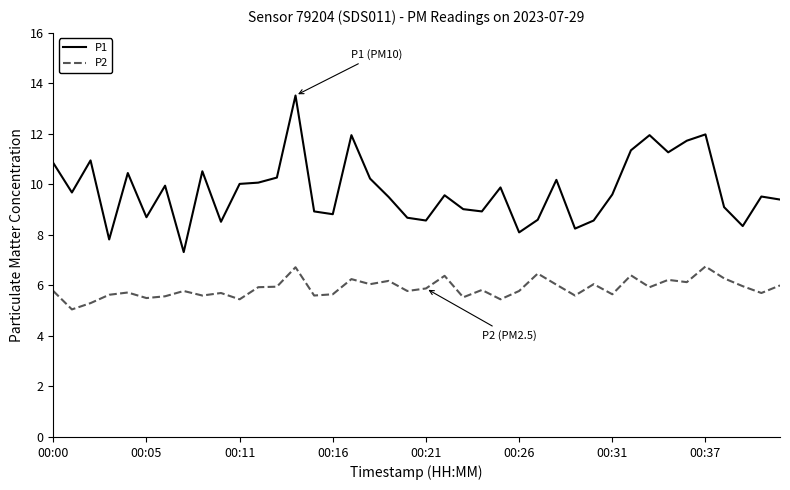

True or false: P2 has more than 0 interior local peaks.

True